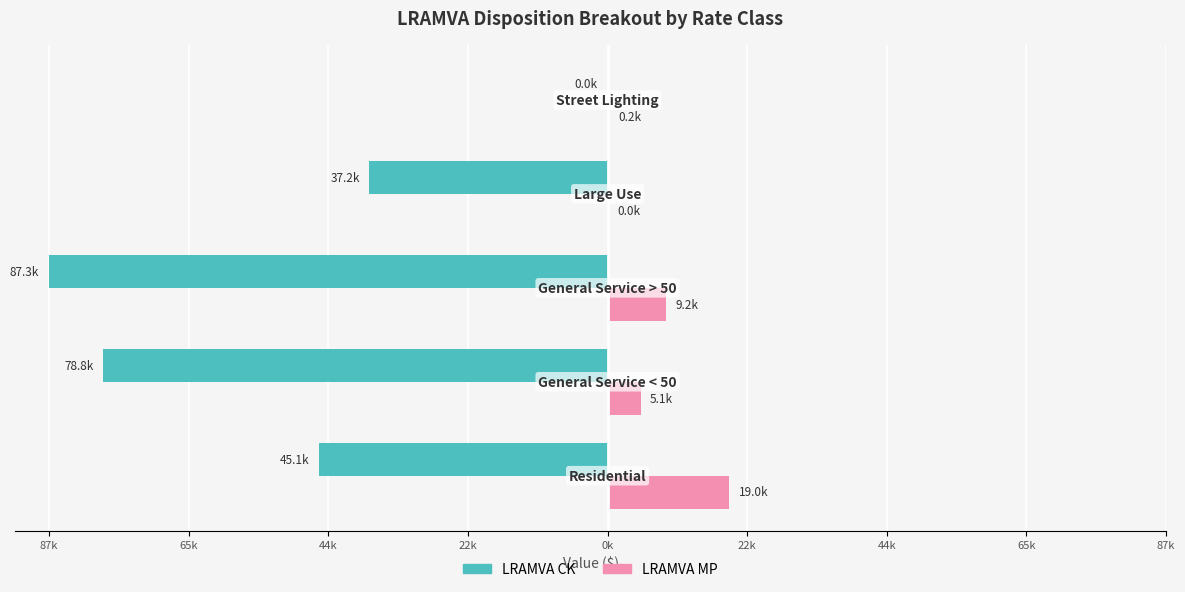

What are all the series names shown in the legend?

LRAMVA CK, LRAMVA MP